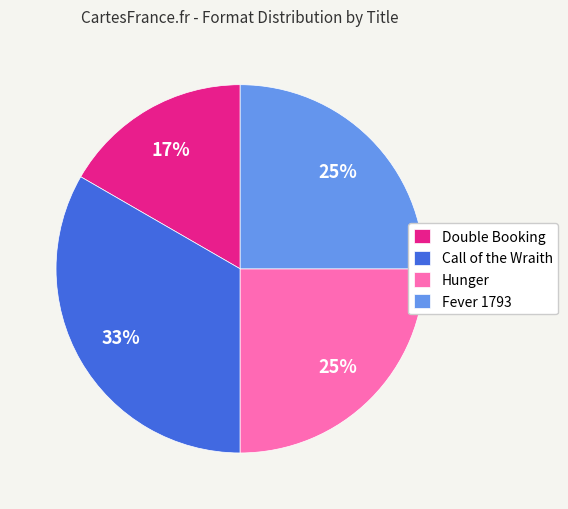

How many segments does this pie chart have?

4